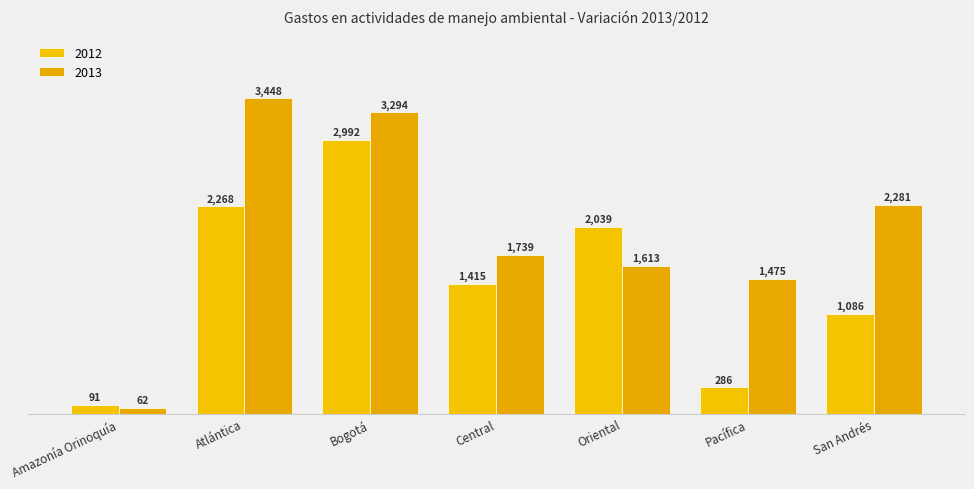

List the labels in order of 2012 value, largest first.

Bogotá, Atlántica, Oriental, Central, San Andrés, Pacífica, Amazonía Orinoquía